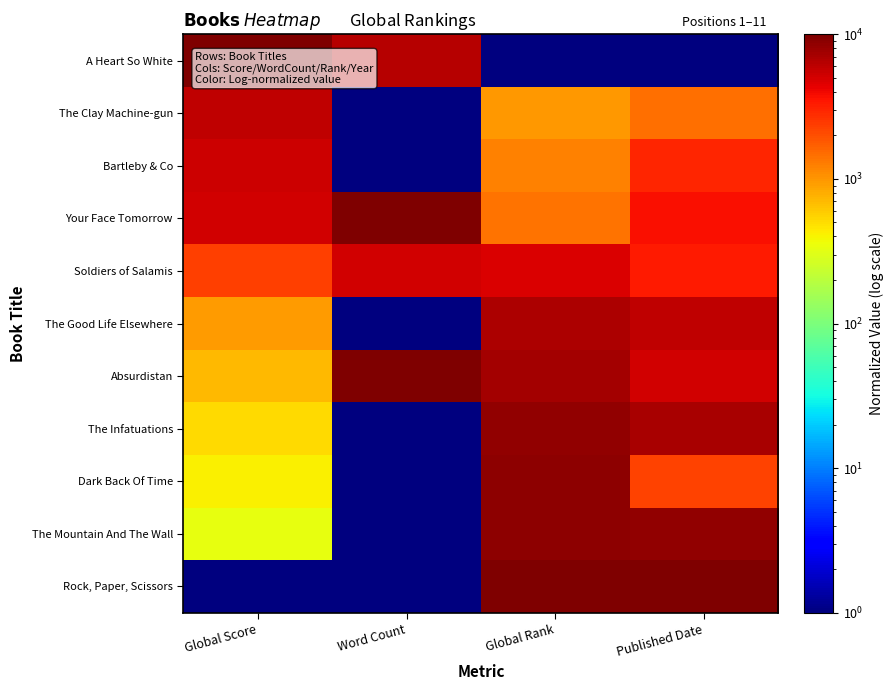

At Published Date, list the series in order from smallest to largest.

A Heart So White, The Clay Machine-gun, Dark Back Of Time, Bartleby & Co, Soldiers of Salamis, Your Face Tomorrow, Absurdistan, The Good Life Elsewhere, The Infatuations, The Mountain And The Wall, Rock, Paper, Scissors